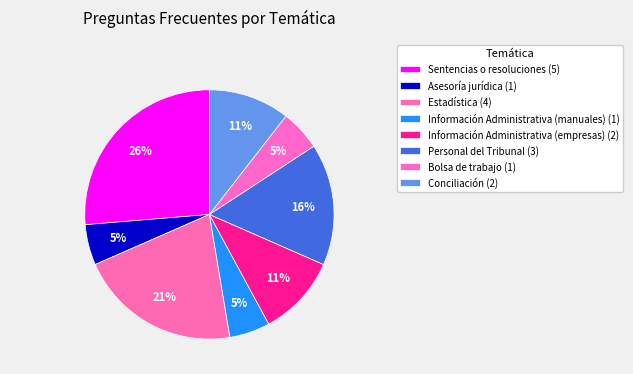

Does Información Administrativa (manuales) account for over 50% of the chart?

No